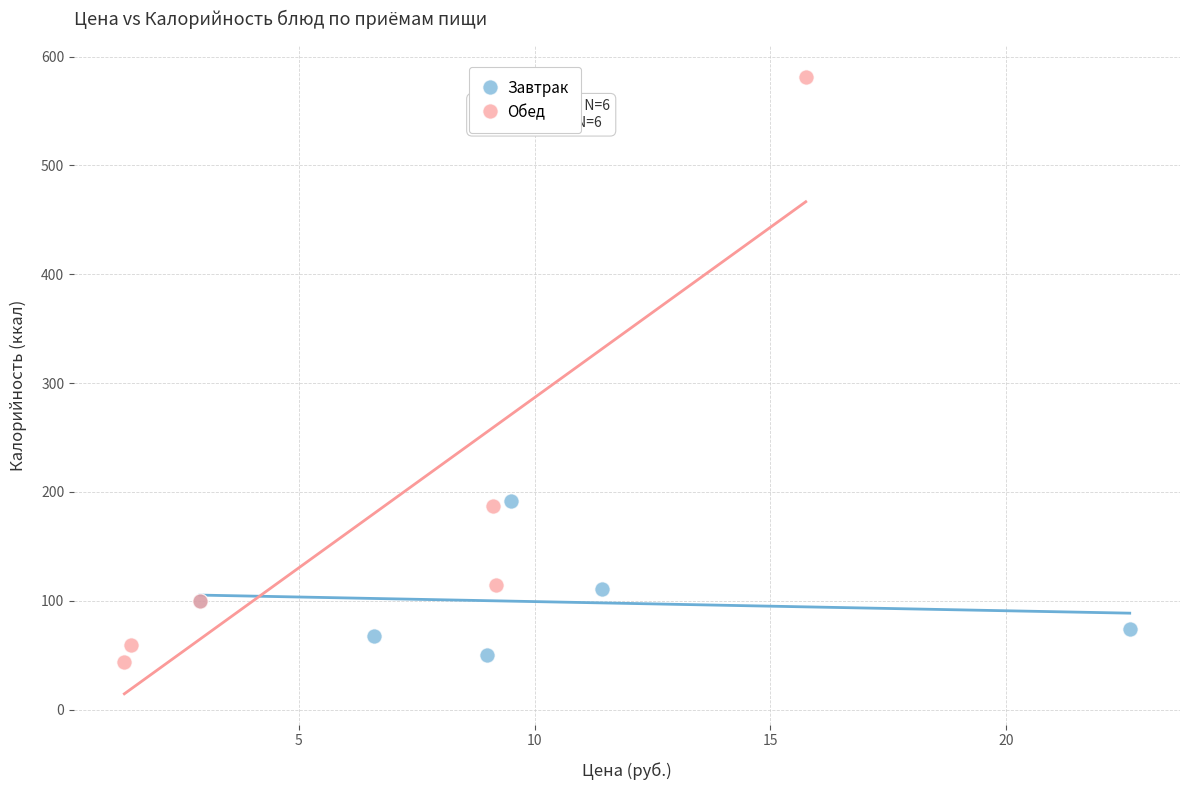

Which series contains the highest Y value?

Обед